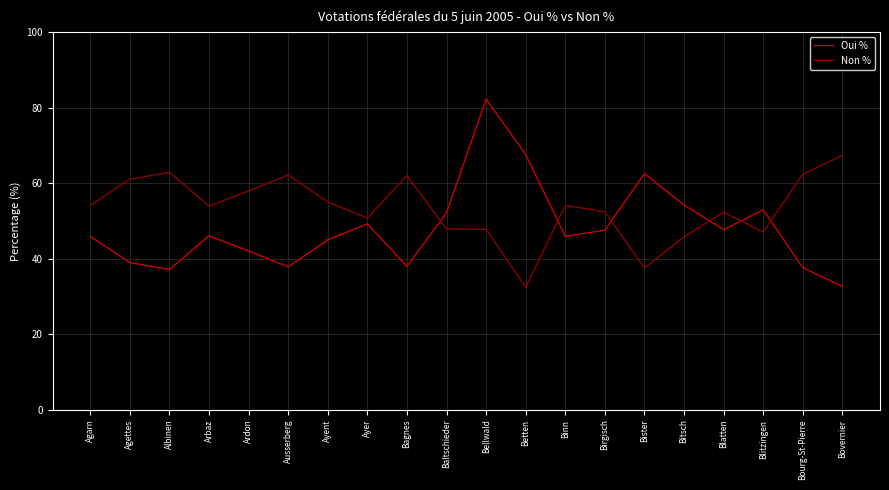

What is the difference between the maximum and second lowest values in the Non % series?

29.8